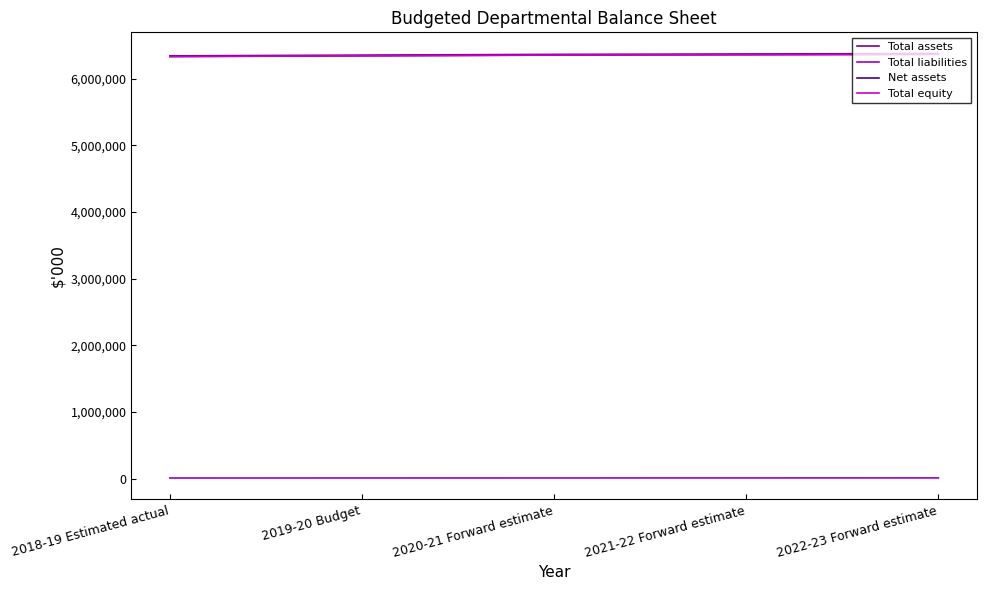

True or false: Total equity has more than 2 interior local peaks.

False